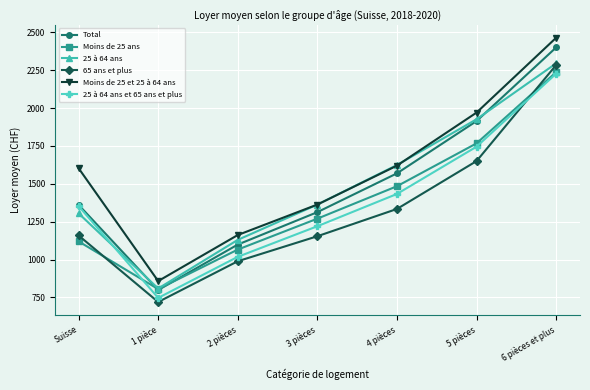

True or false: 65 ans et plus and Total intersect in this chart.

False